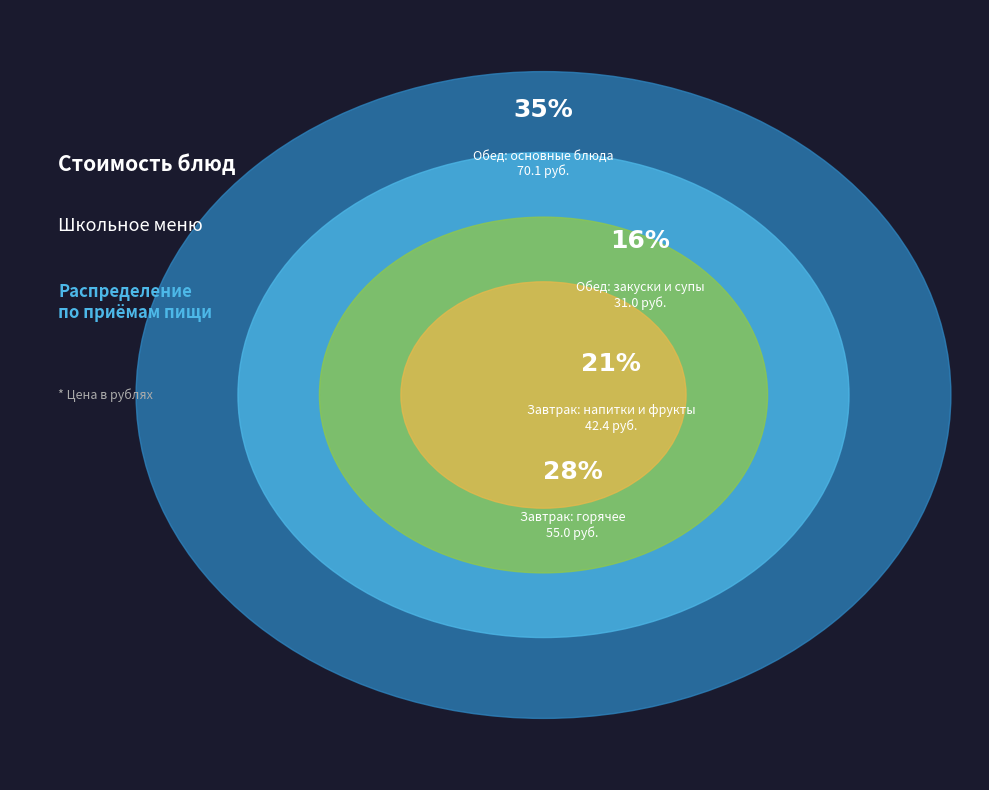

What percentage is NOT represented by Запеканка из творога с соусом из кураги?

72.3%